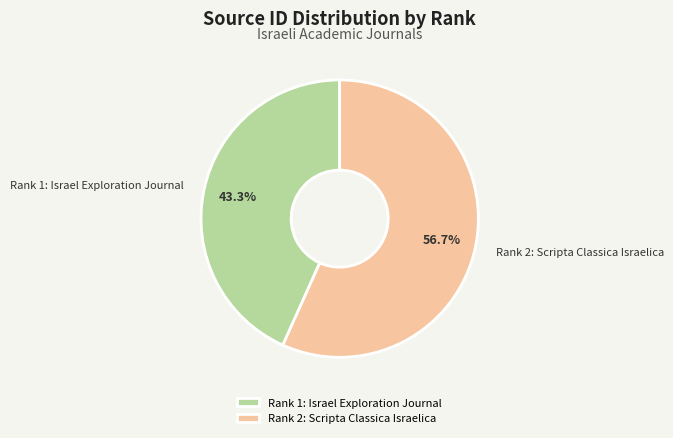

What is the ratio of the value at Rank 1: Israel Exploration Journal to the value at Rank 2: Scripta Classica Israelica?

0.8